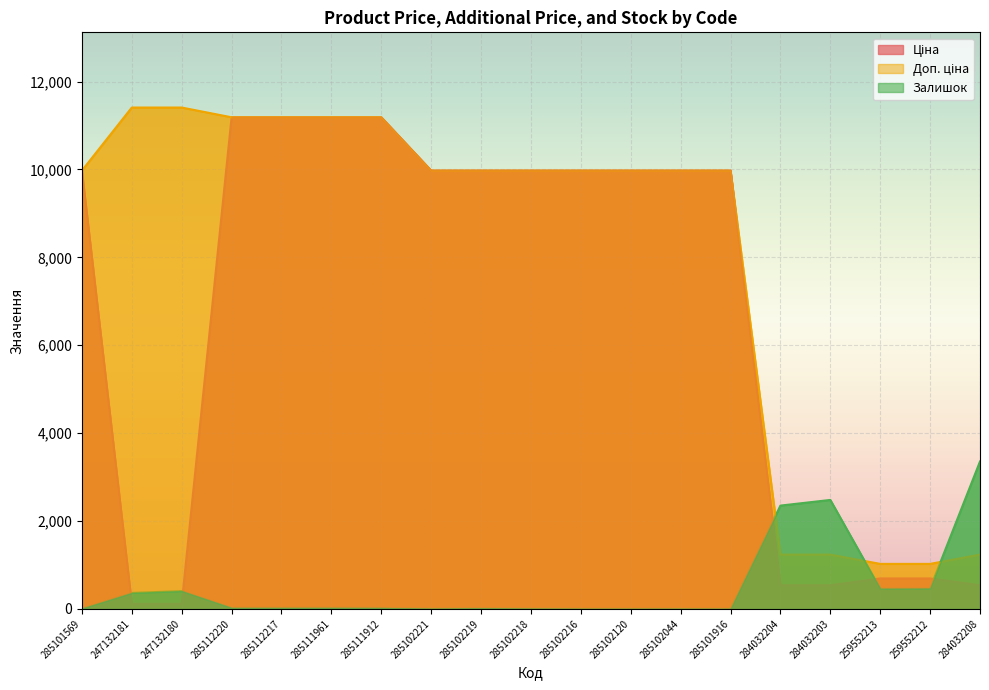

Read the Доп. ціна value at 284032203.

1235.4